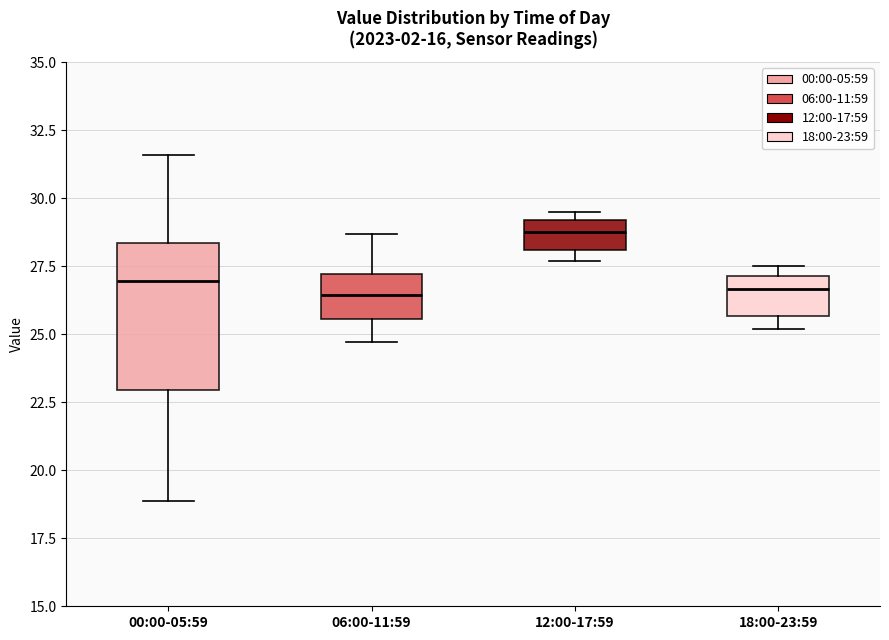

Where is the lower edge of the box for 12:00-17:59 on the y-axis? The values are not printed on the chart, so give them approximately, as read against the axis.

28.0